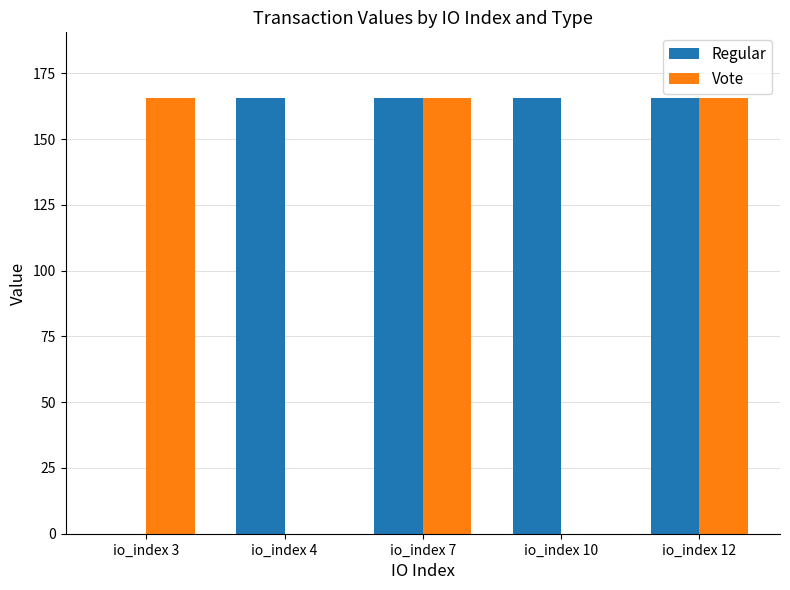

What is the sum of the Regular values at io_index 10 and io_index 12?

331.4